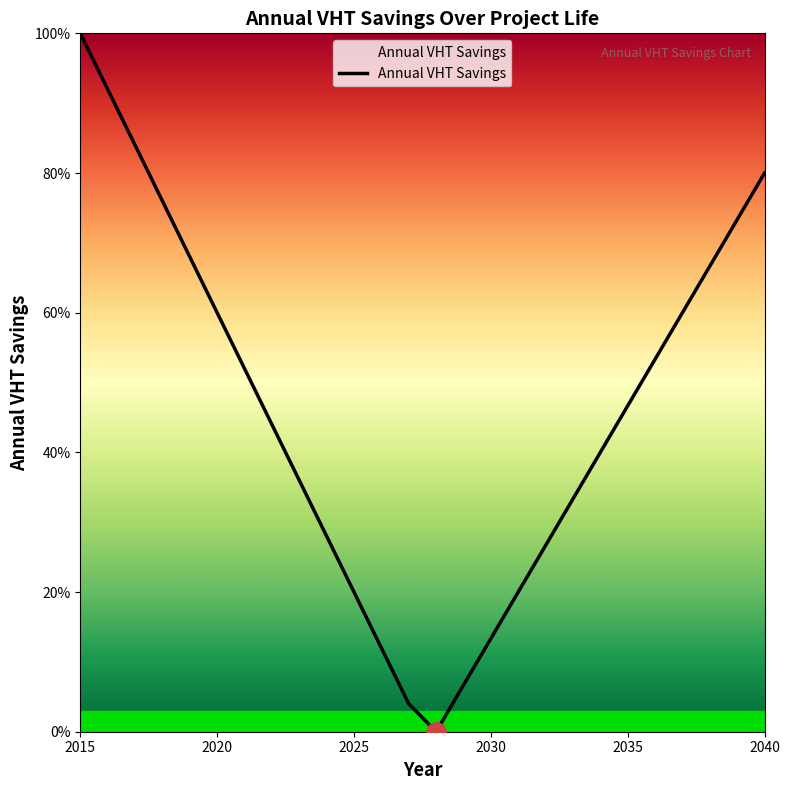

True or false: there are more than 1 points higher than both neighbors.

False